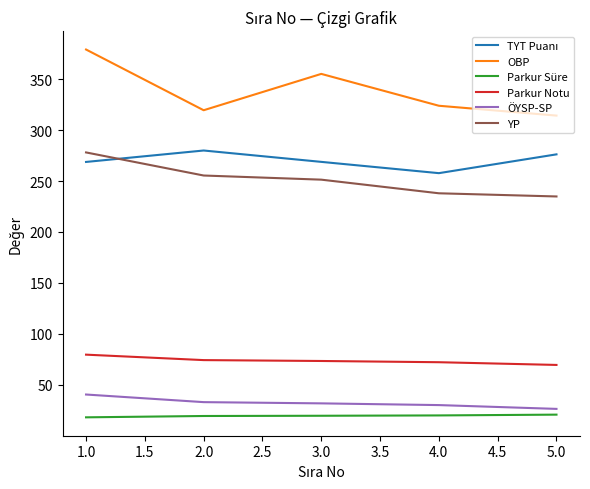

Which series has the largest range (max minus min)?

OBP